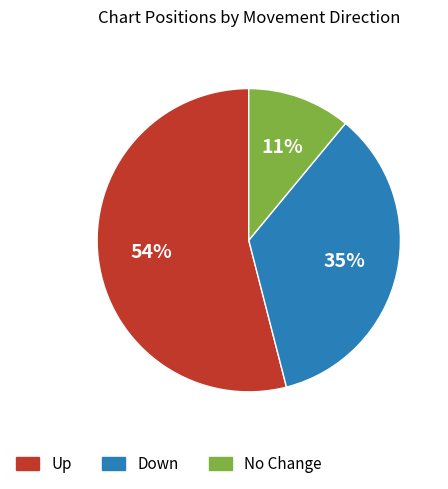

To the nearest percent, what portion does Up represent?

54%